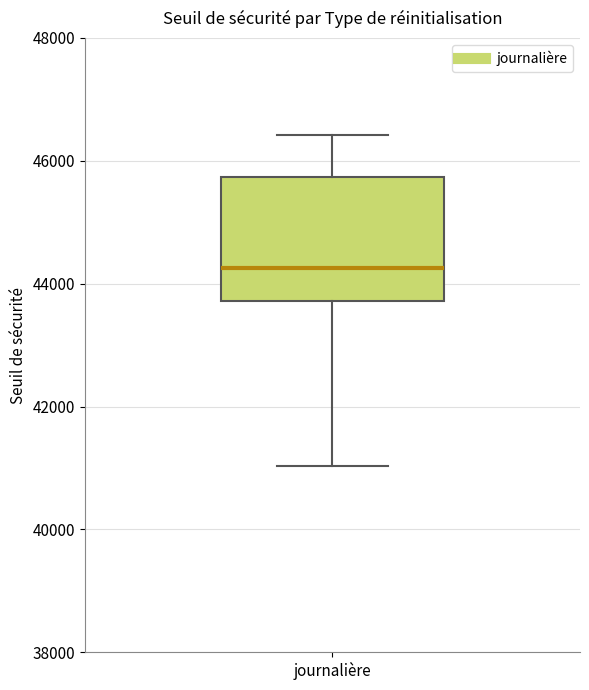

Transcribe this box plot: give where the median line is, the range the box spans, and where the two whiskers end, as read against the y-axis. The values are not printed on the chart, so give them approximately, as read against the axis.

median 44200, box 43800 to 45800, whiskers 41000 to 46400